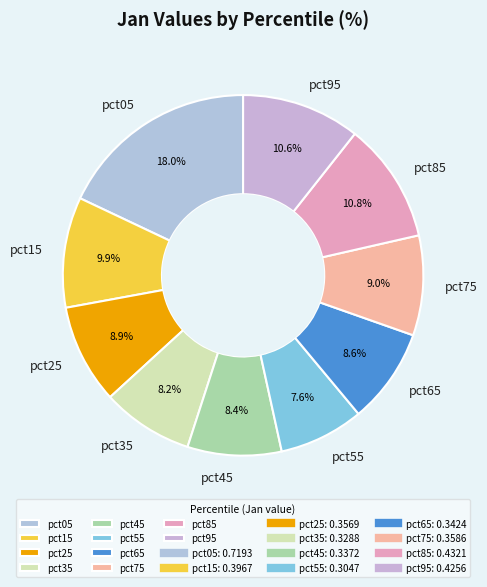

To the nearest percent, what is the combined percentage of pct85 and pct25?

20%